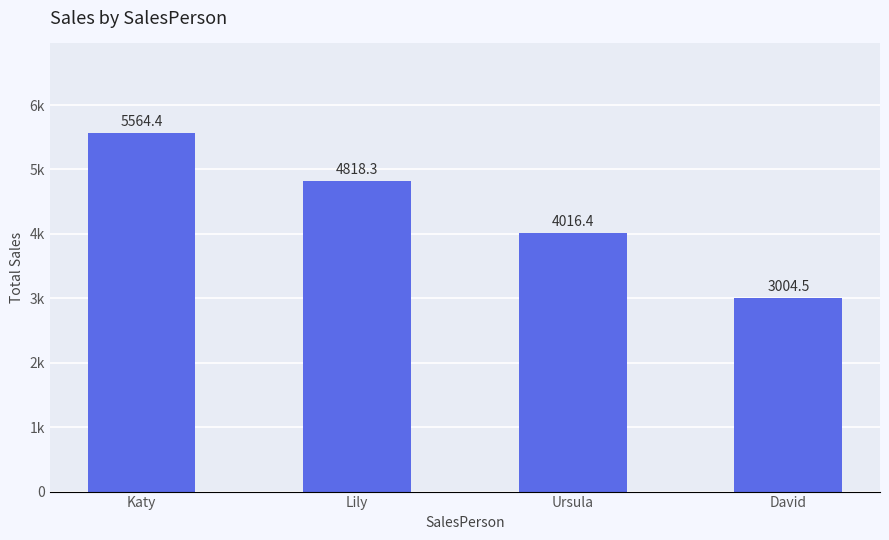

List the labels in order of value, smallest first.

David, Ursula, Lily, Katy